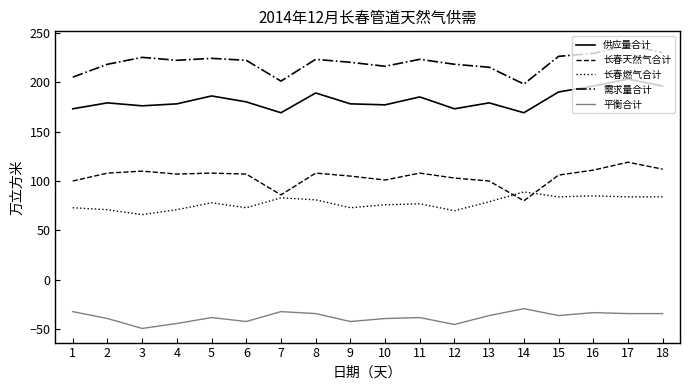

Is it true that 长春燃气合计 equals 98 at 6?

False